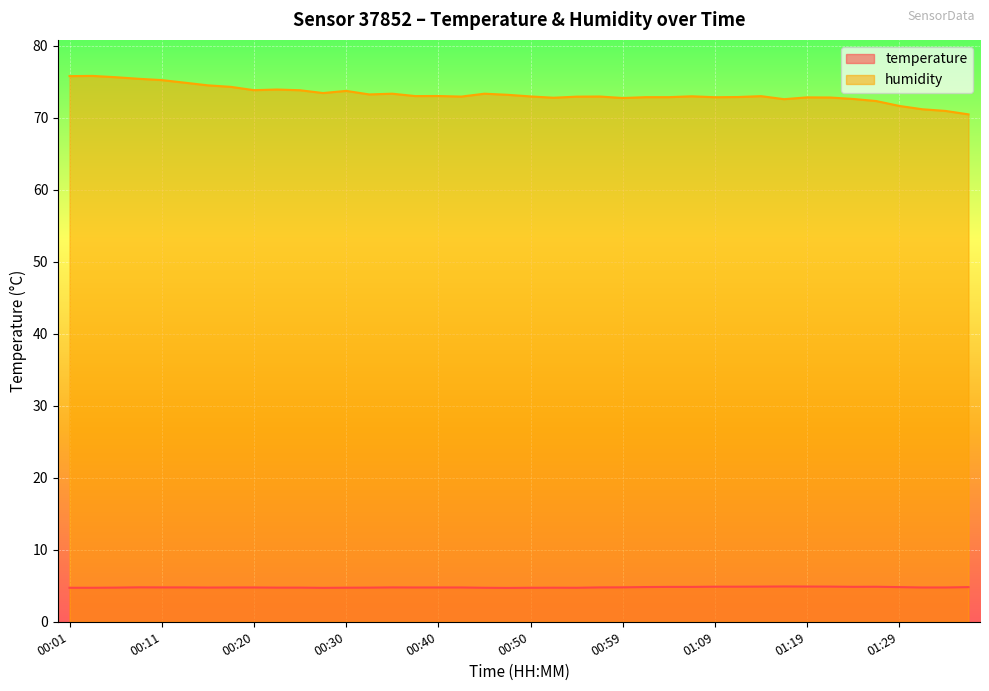

Which series has the largest total across all categories?

humidity